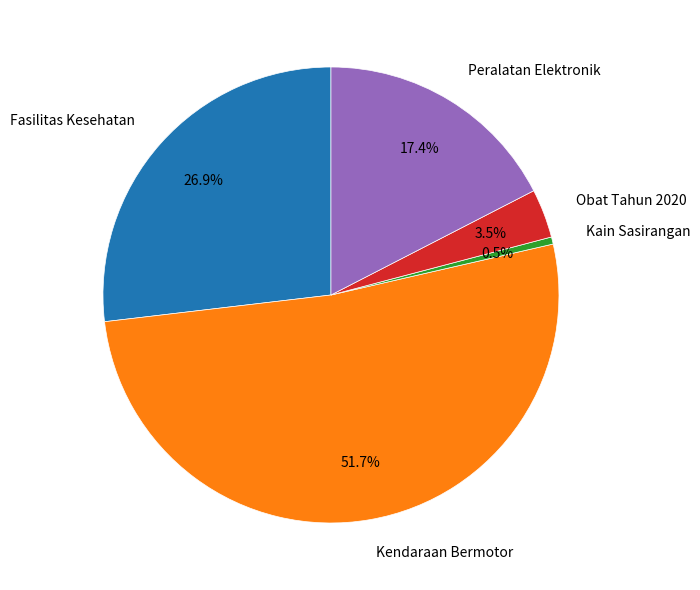

How many segments does this pie chart have?

5